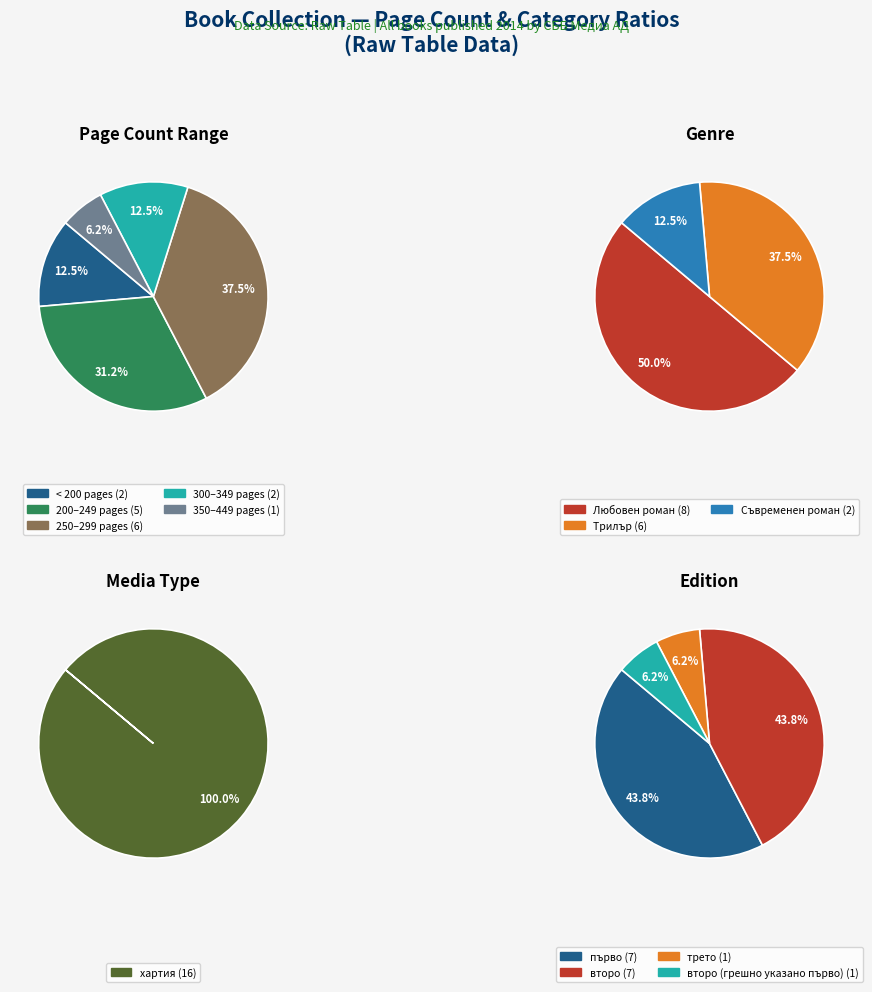

Is there any slice that represents more than half of the pie?

No